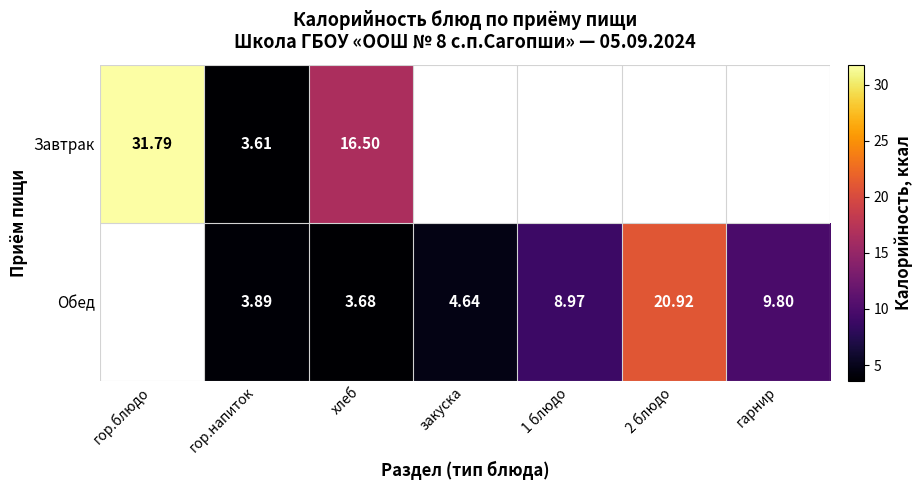

Is the value of Завтрак at гор.блюдо greater than the value of Обед at 2 блюдо?

Yes